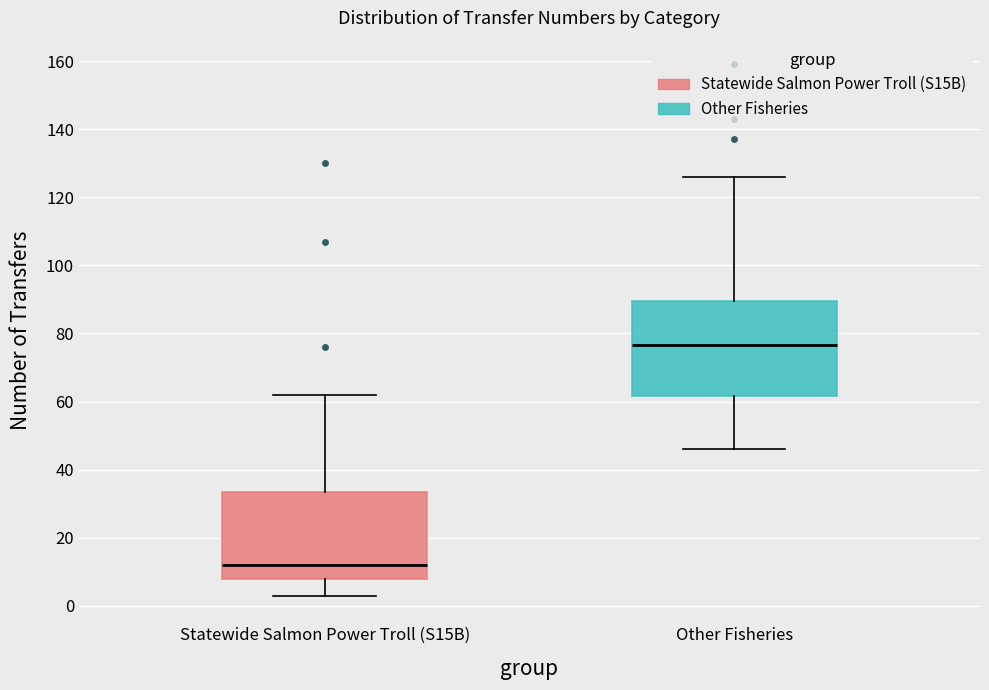

Where is the lower edge of the box for Statewide Salmon Power Troll (S15B) on the y-axis? The values are not printed on the chart, so give them approximately, as read against the axis.

8